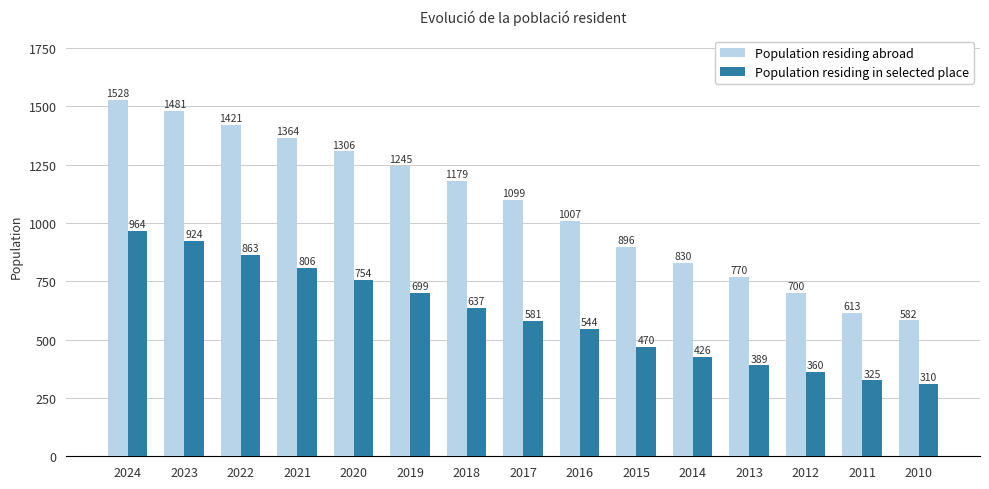

Which series has the widest spread of values?

Population residing abroad